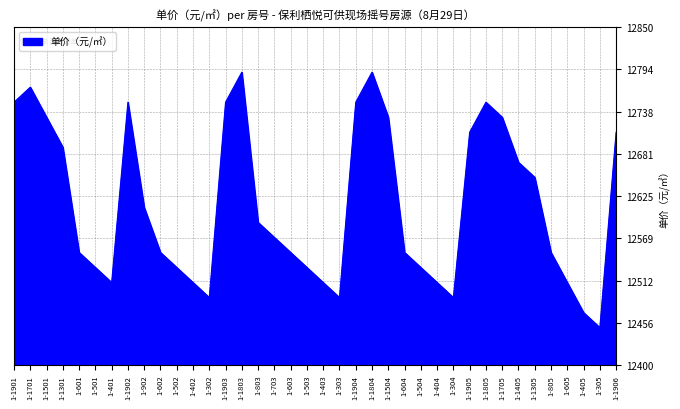

How many values are below 12570?

19